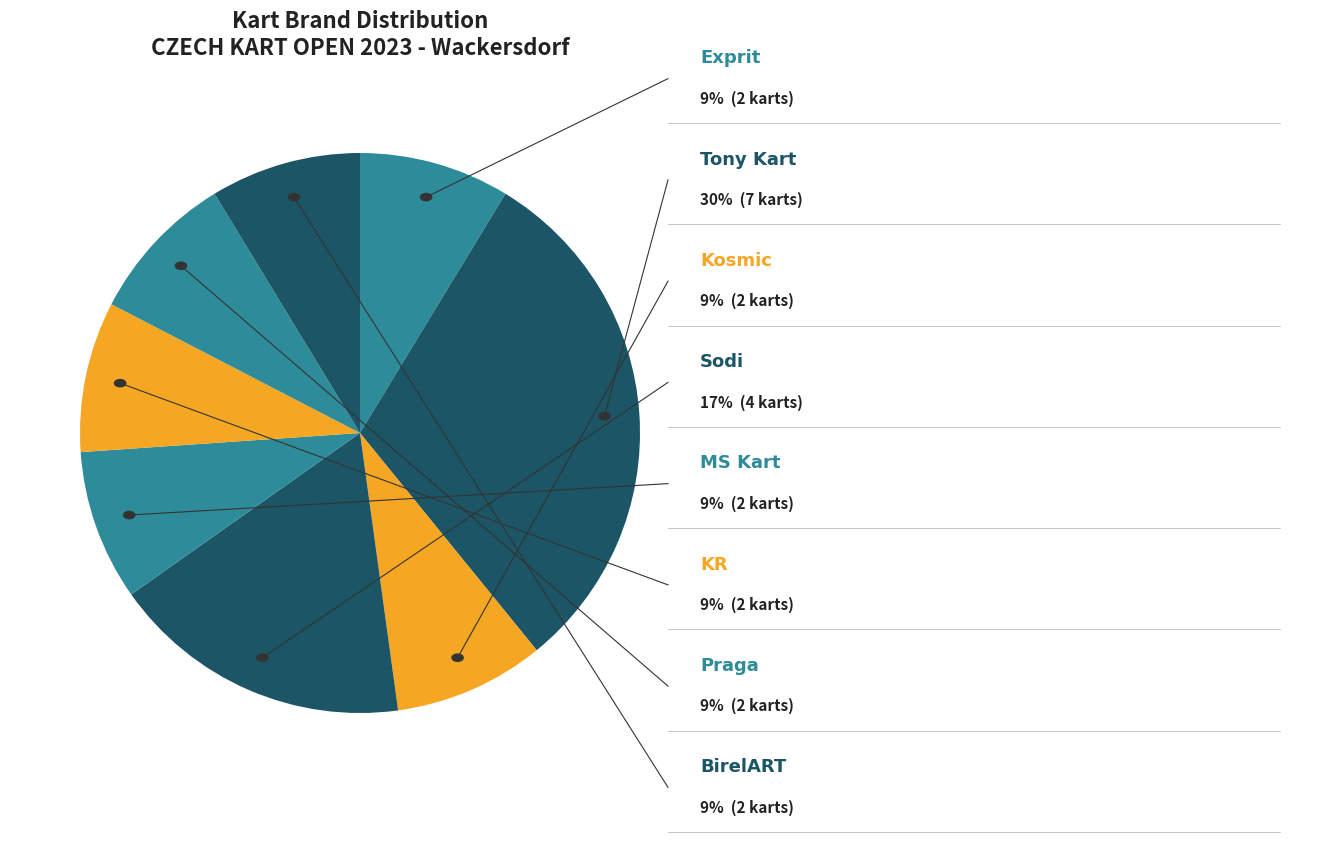

How many segments does this pie chart have?

8